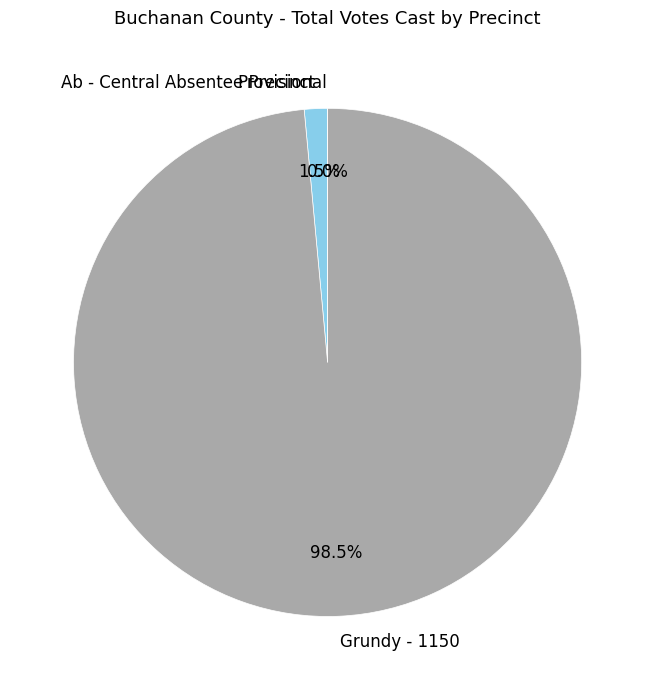

Which slice represents more than half of the pie?

Grundy - 1150